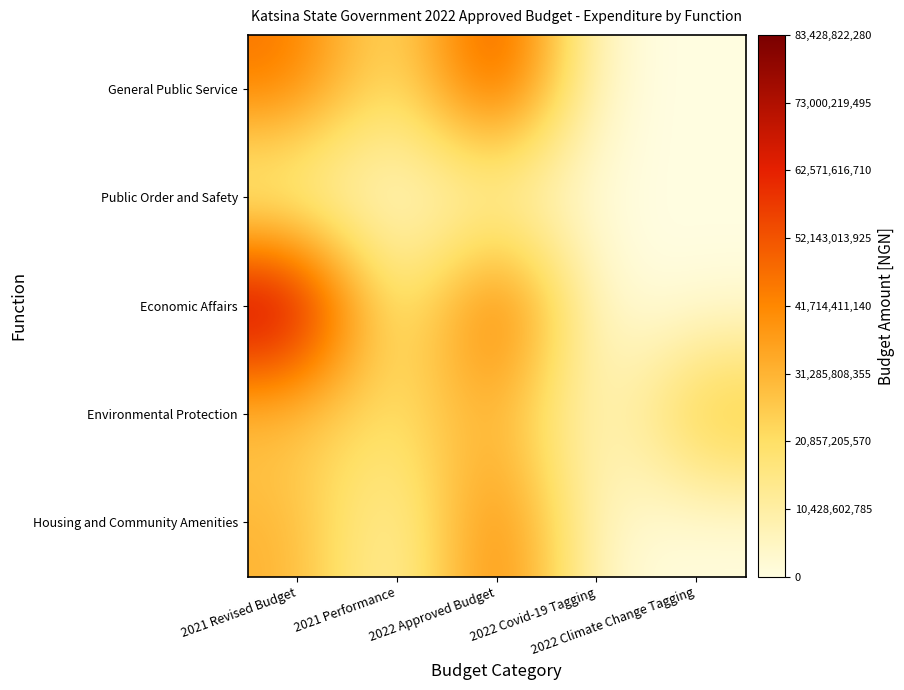

Which series has the largest total across all categories?

Economic Affairs